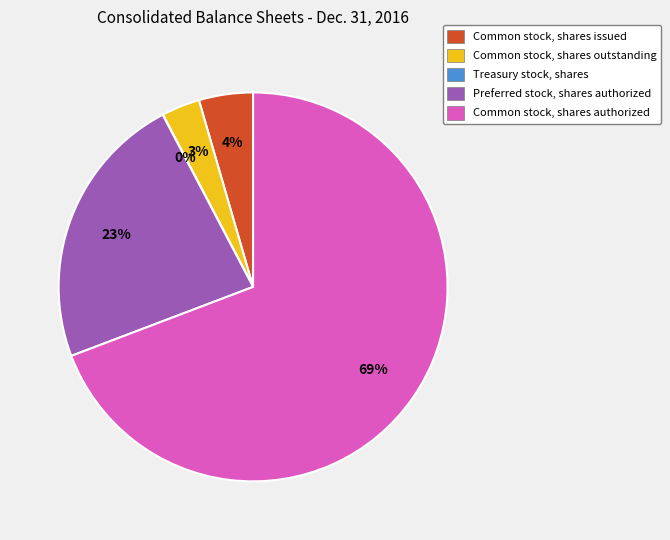

To the nearest percent, what is the difference between the Preferred stock, shares authorized and Common stock, shares issued slice percentages?

19%